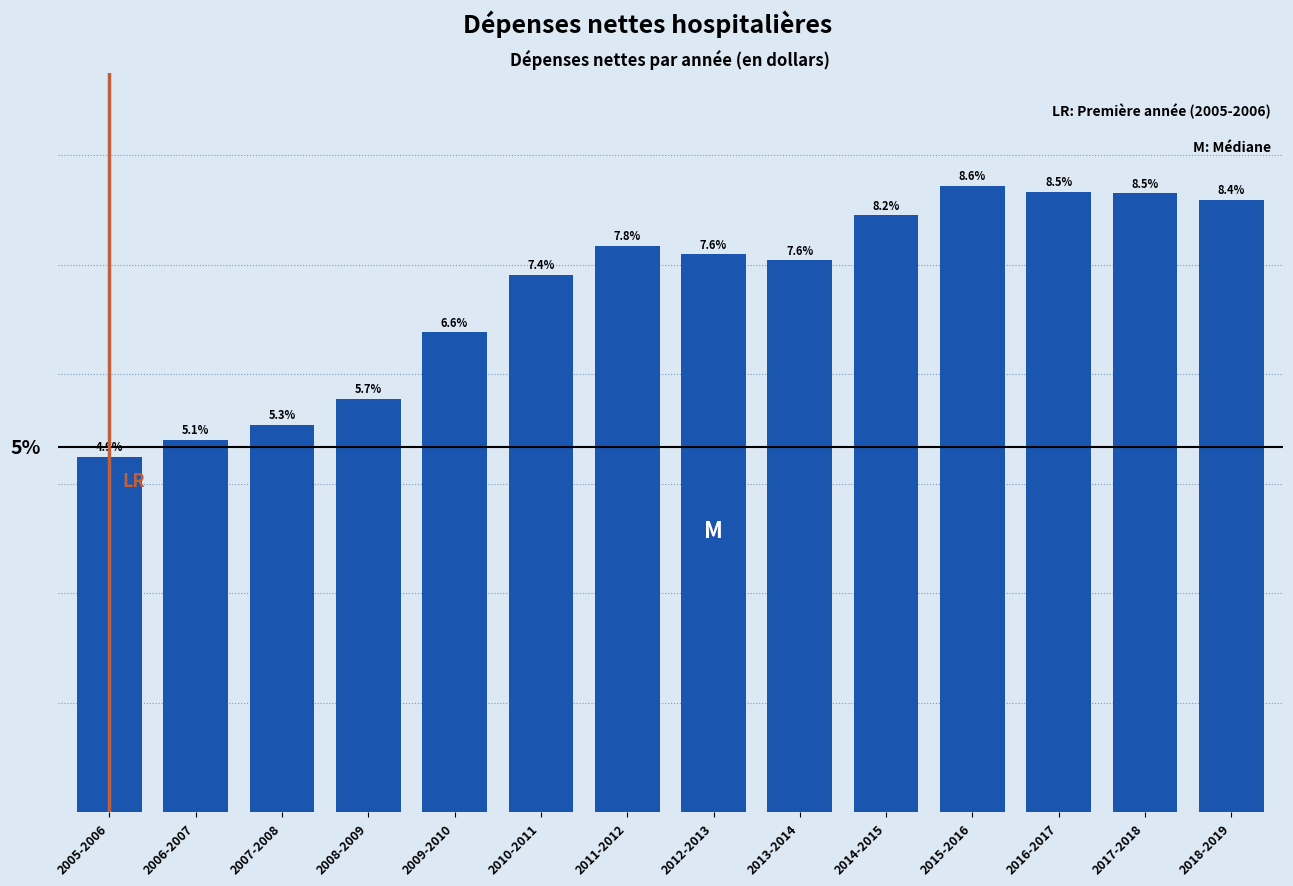

At which label does the data first exceed 7?

2010-2011